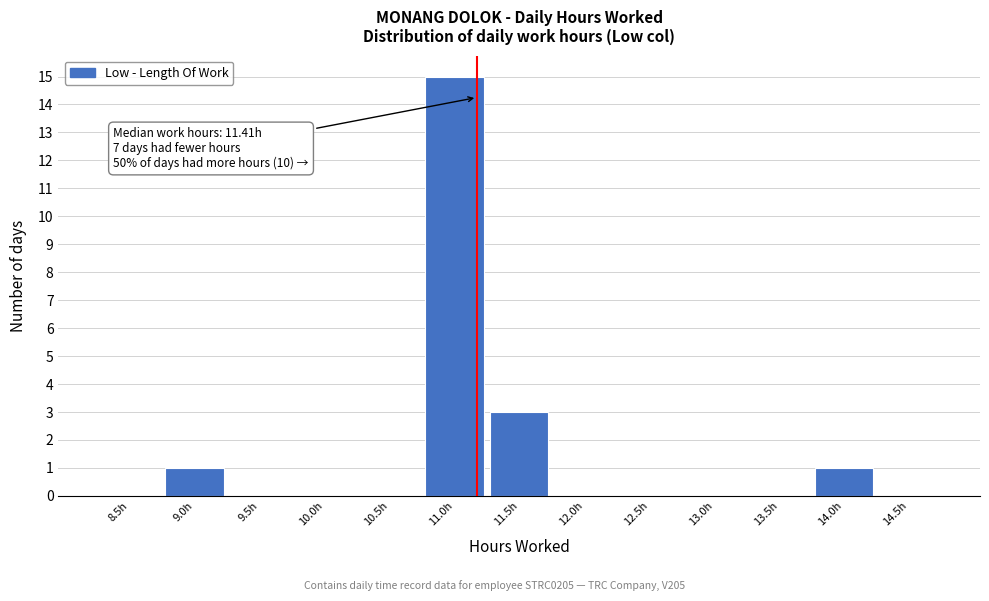

Reading left to right, extract all data points from this chart.

8.5h=0	9.0h=1	9.5h=0	10.0h=0	10.5h=0	11.0h=15	11.5h=3	12.0h=0	12.5h=0	13.0h=0	13.5h=0	14.0h=1	14.5h=0